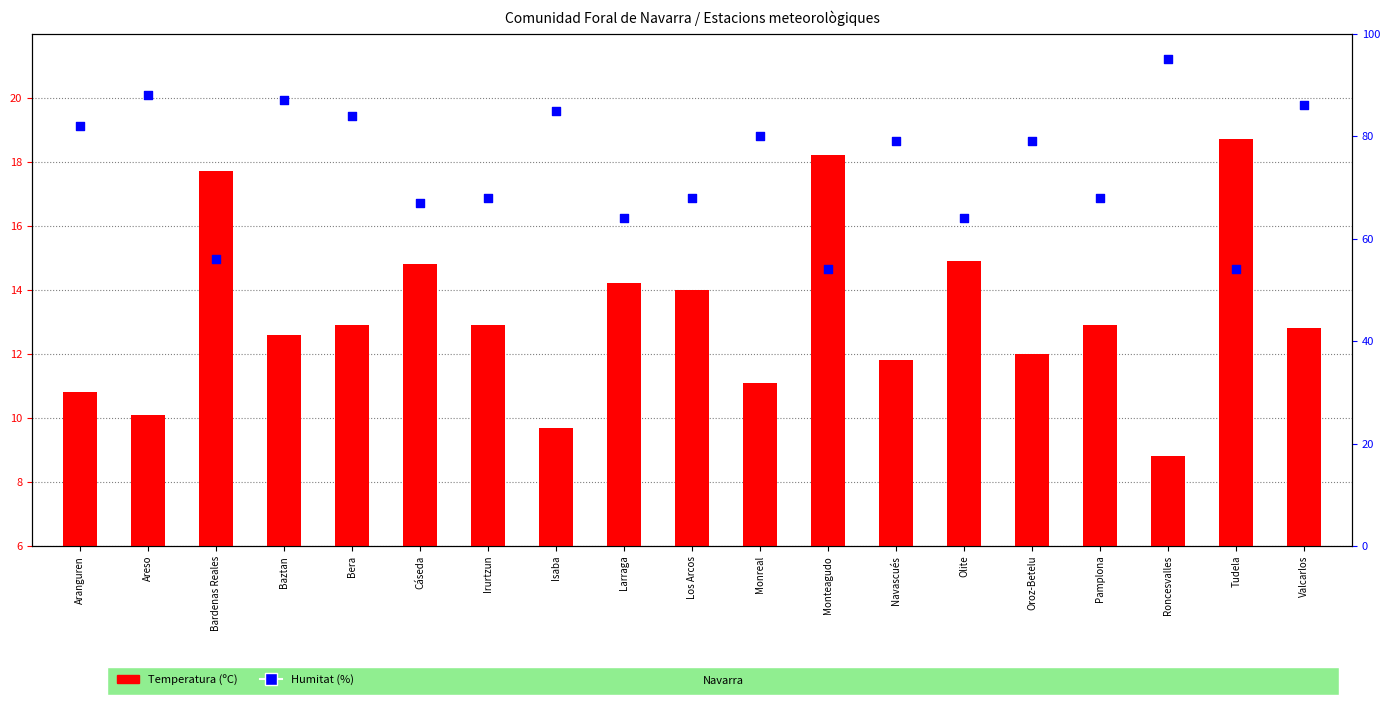

Which series reaches the maximum Y coordinate?

Humitat (%)